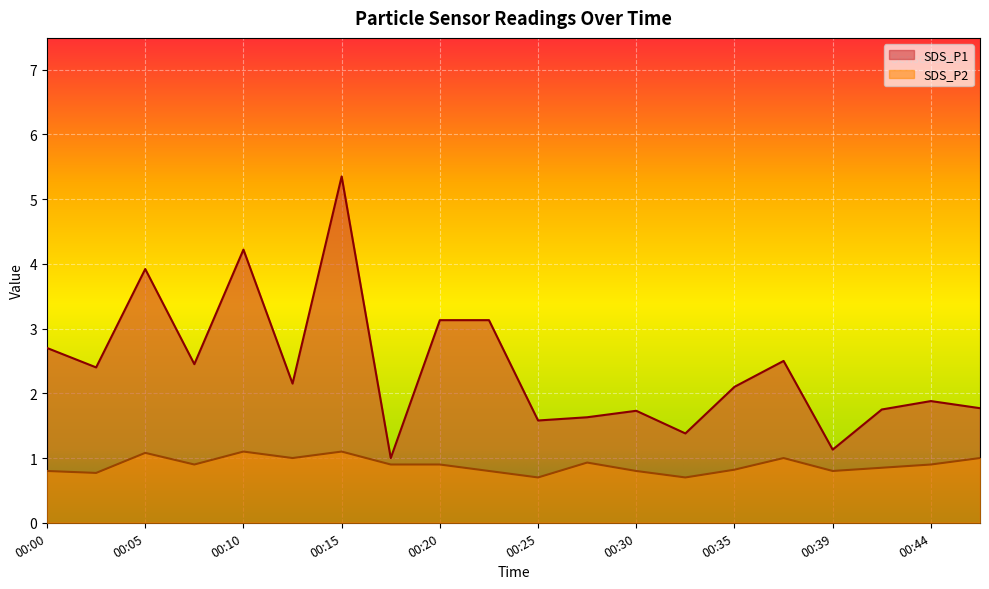

Reading left to right, extract all data points from this chart.

SDS_P1: 2.7	2.4	3.9	2.5	4.2	2.1	5.3	1.0	3.1	3.1	1.6	1.6	1.7	1.4	2.1	2.5	1.1	1.8	1.9	1.8
SDS_P2: 0.8	0.8	1.1	0.9	1.1	1.0	1.1	0.9	0.9	0.8	0.7	0.9	0.8	0.7	0.8	1.0	0.8	0.8	0.9	1.0